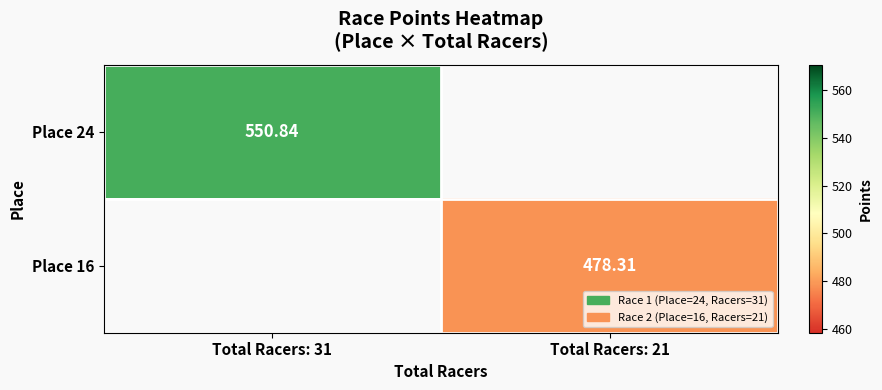

Is the value of Place 24 at Total Racers: 31 greater than the value of Place 16 at Total Racers: 21?

Yes